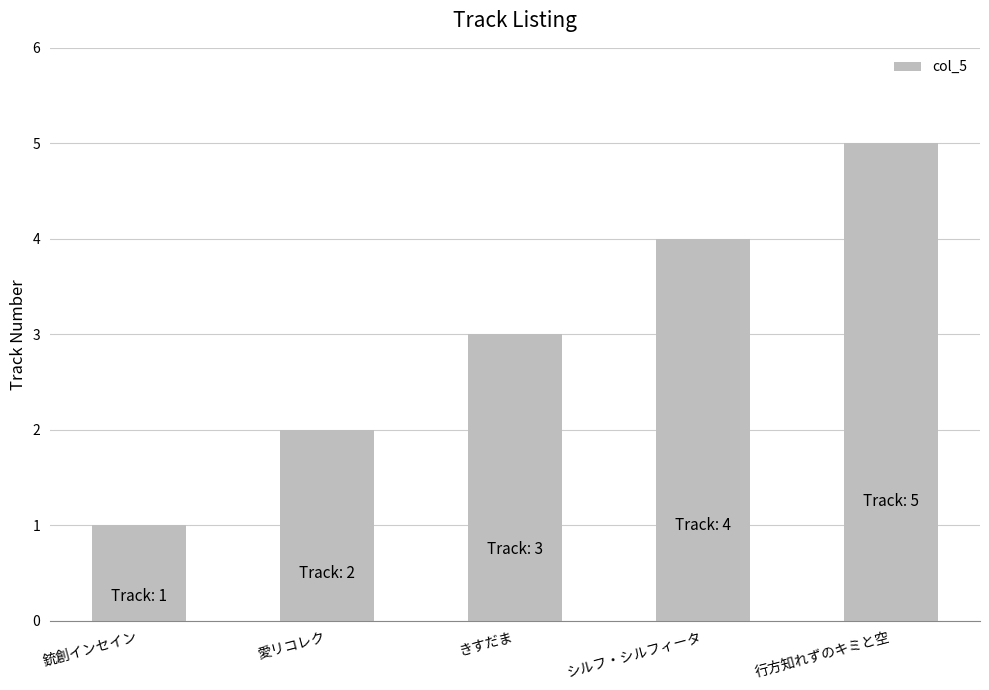

Approximately how many times larger is the value at 銃創インセイン compared to 愛リコレク?

0.5